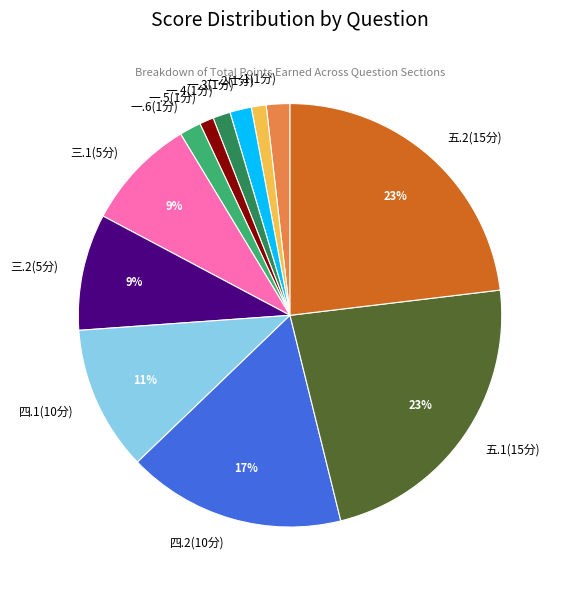

Count the number of slices in the pie.

12